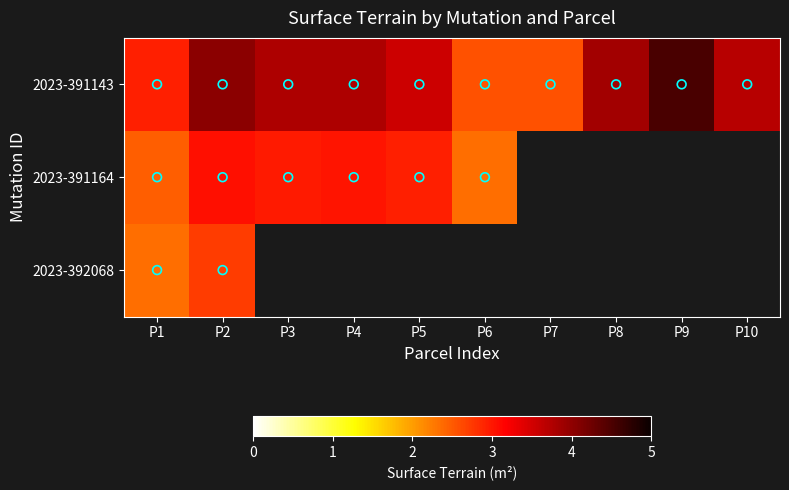

At how many categories does at least one series exceed 4?

2